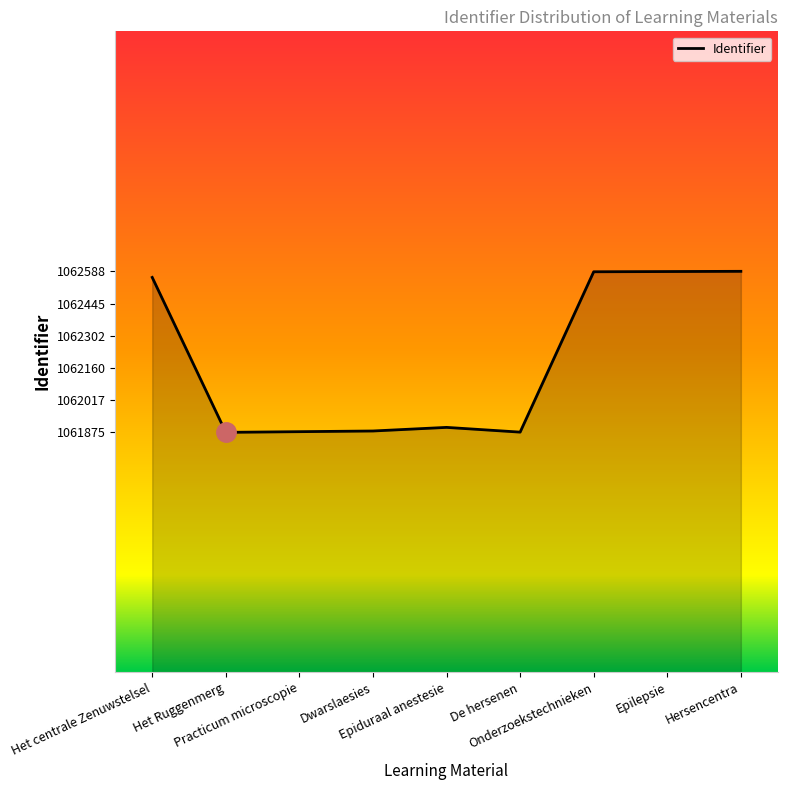

What is the smallest value displayed?

1061875